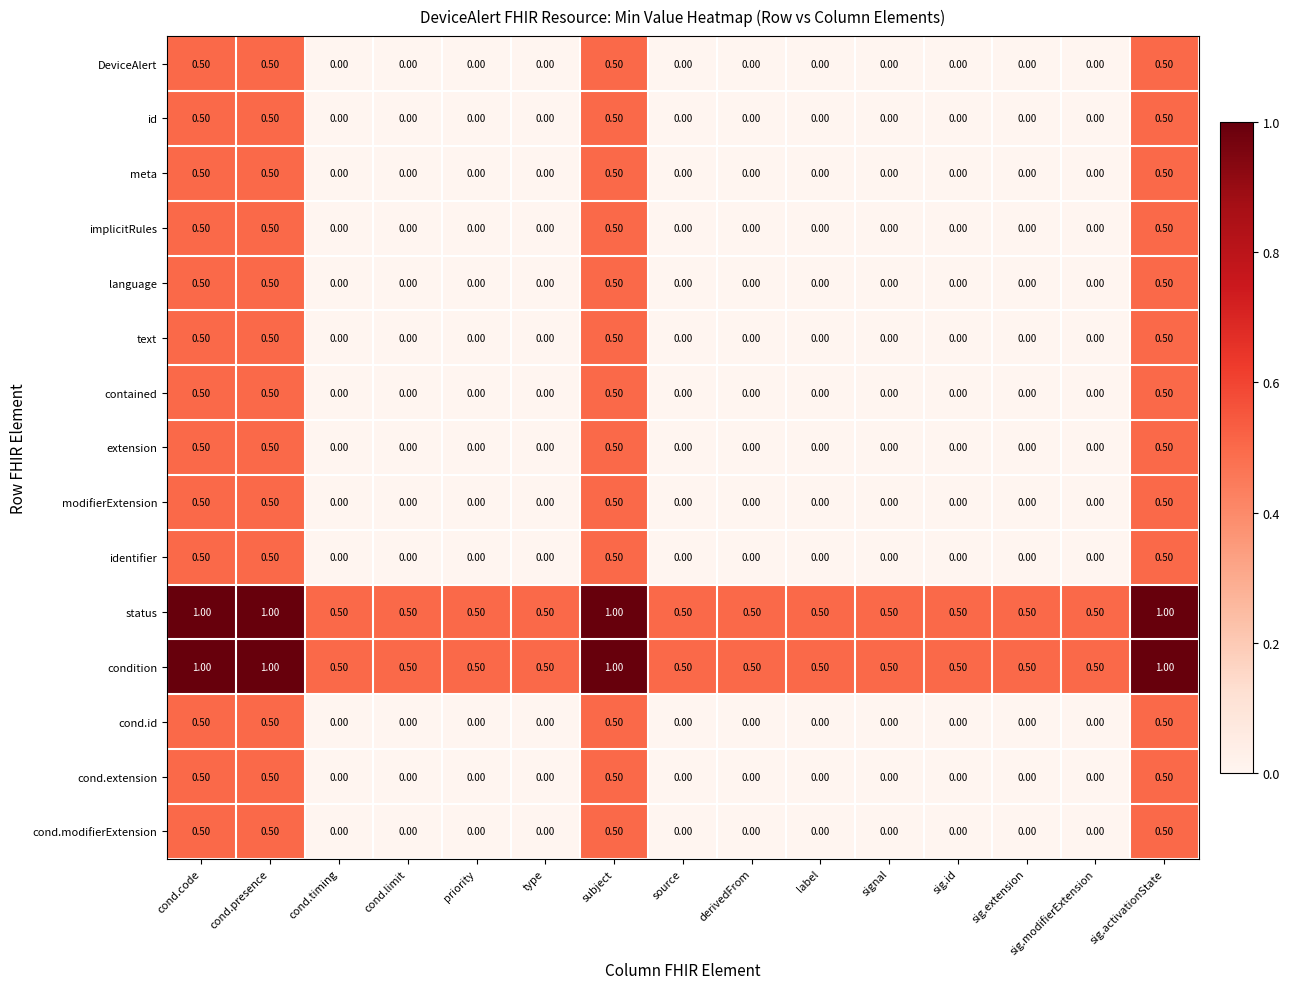

How many series are shown in this chart?

15